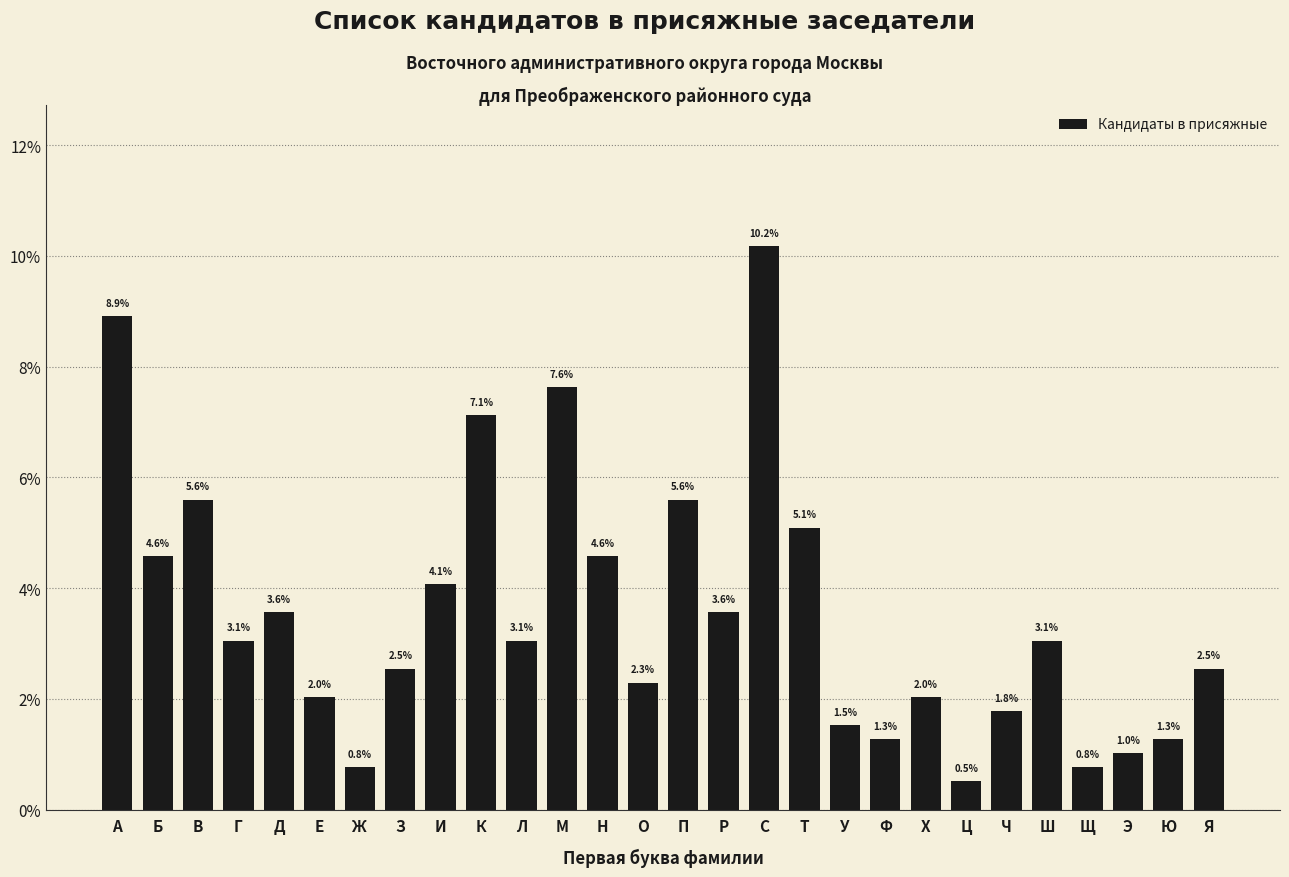

Reading left to right, extract all data points from this chart.

8.9	4.6	5.6	3.1	3.6	2.0	0.8	2.5	4.1	7.1	3.1	7.6	4.6	2.3	5.6	3.6	10.2	5.1	1.5	1.3	2.0	0.5	1.8	3.1	0.8	1.0	1.3	2.5